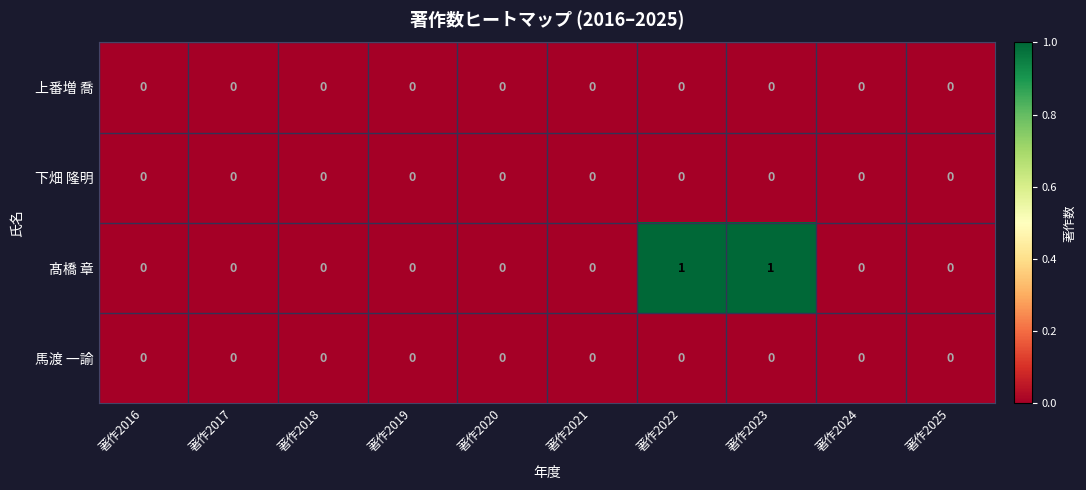

Which series has the widest spread of values?

髙橋 章